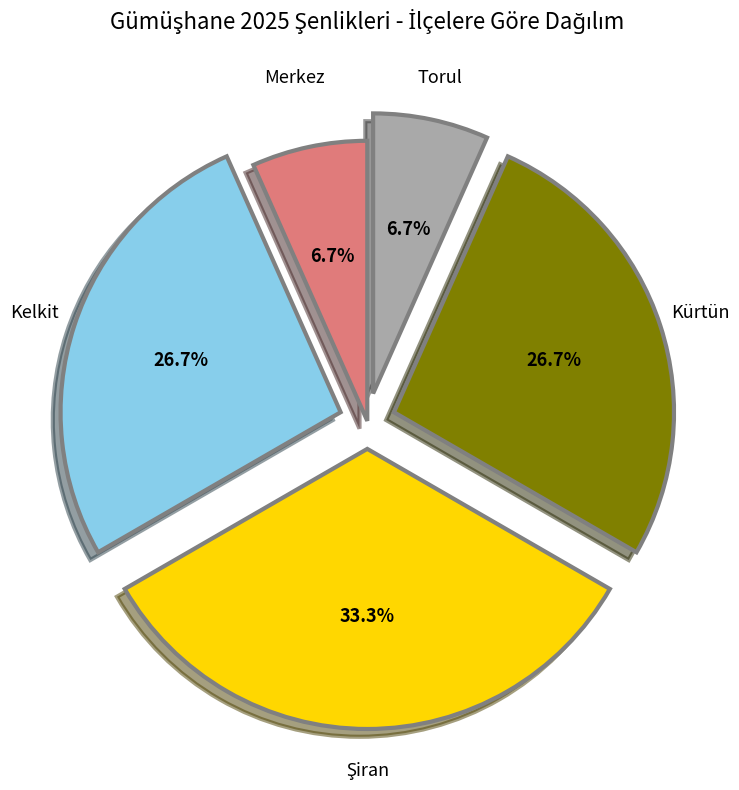

Count the number of slices in the pie.

5